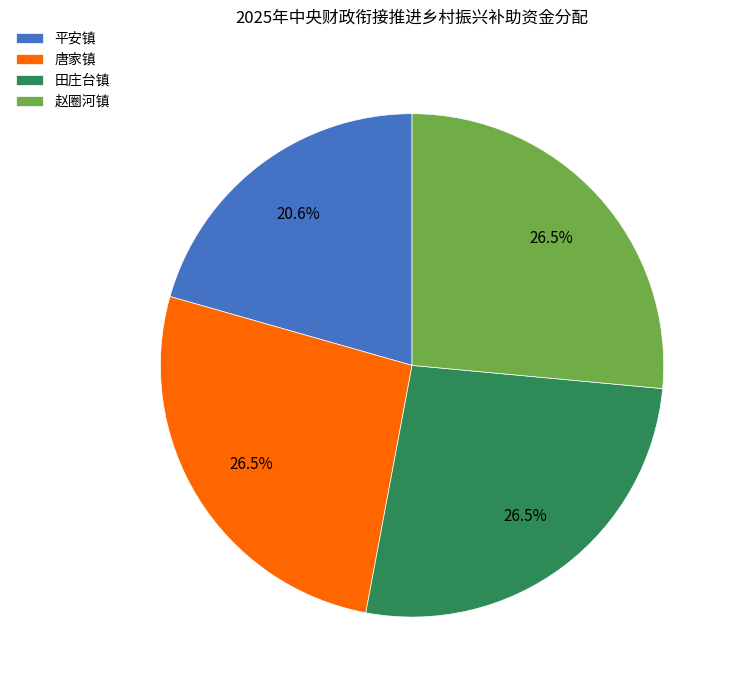

Is there any slice that represents more than half of the pie?

No